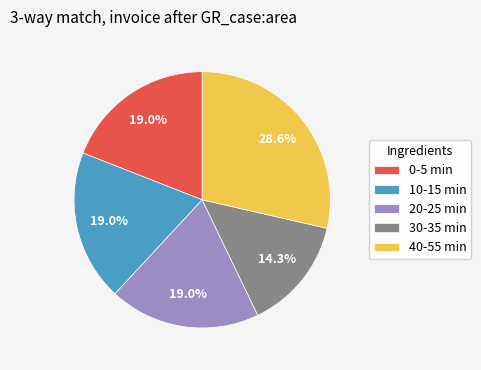

How many slices are in this pie chart?

5